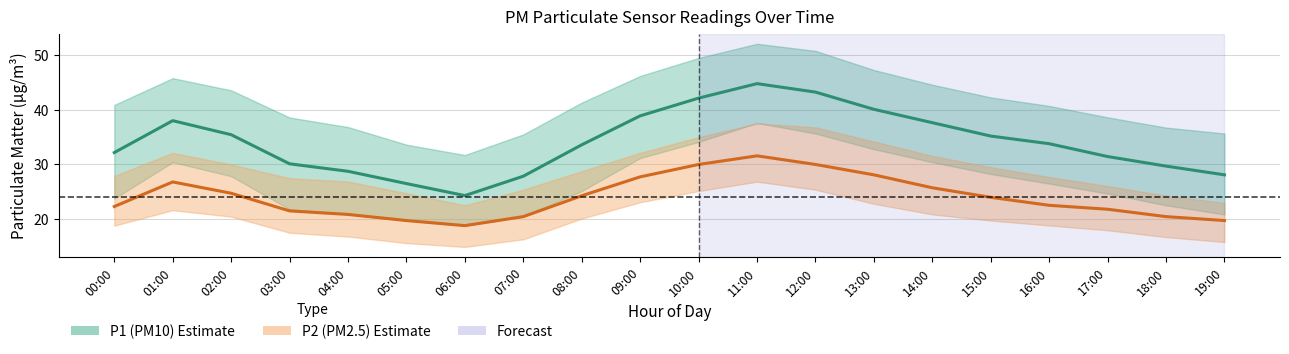

What is the average value of the P1_lower series?

26.7